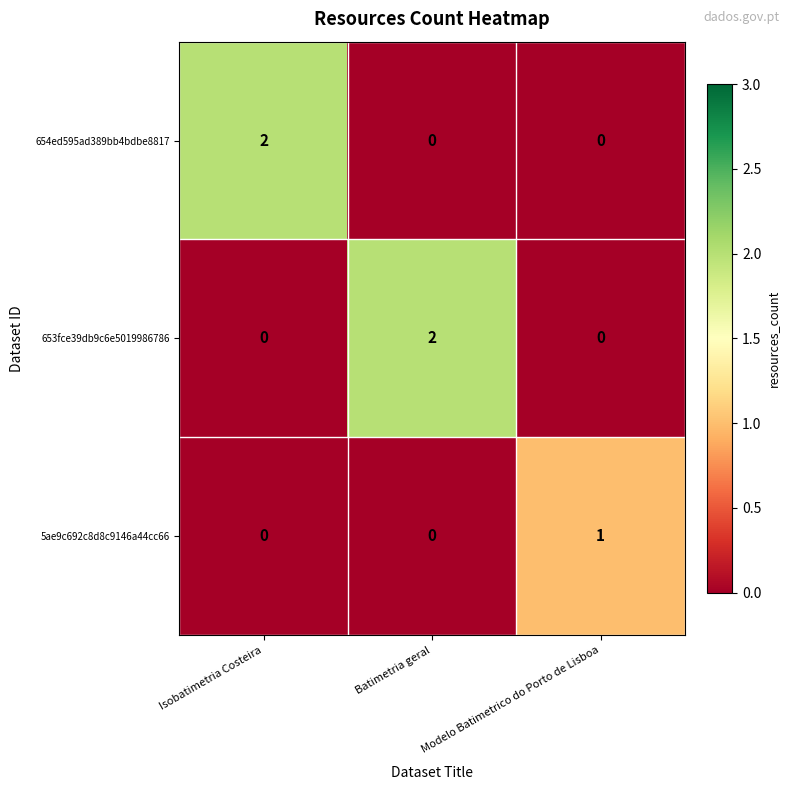

The value of 654ed595ad389bb4bdbe8817 at Modelo Batimetrico do Porto de Lisboa is -1. True or false?

False